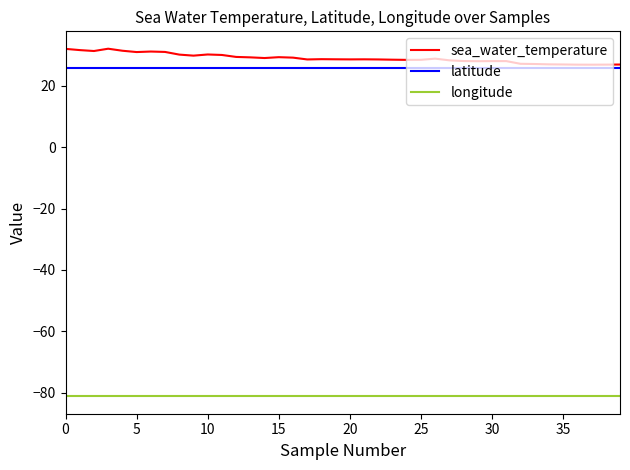

How many distinct data groups are displayed?

3